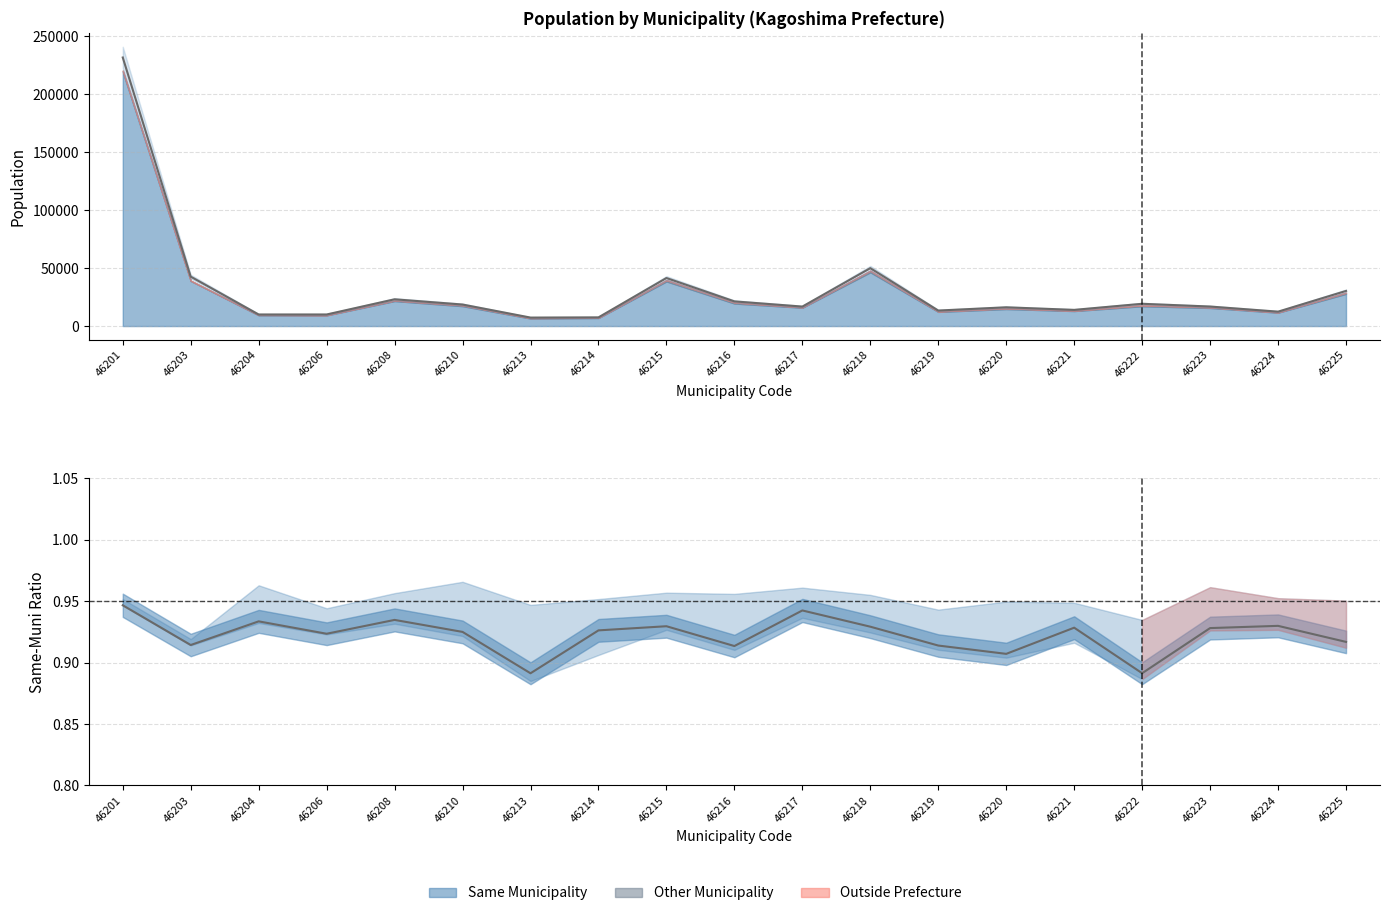

What value does the data have at 46206, to the nearest 50?

10000